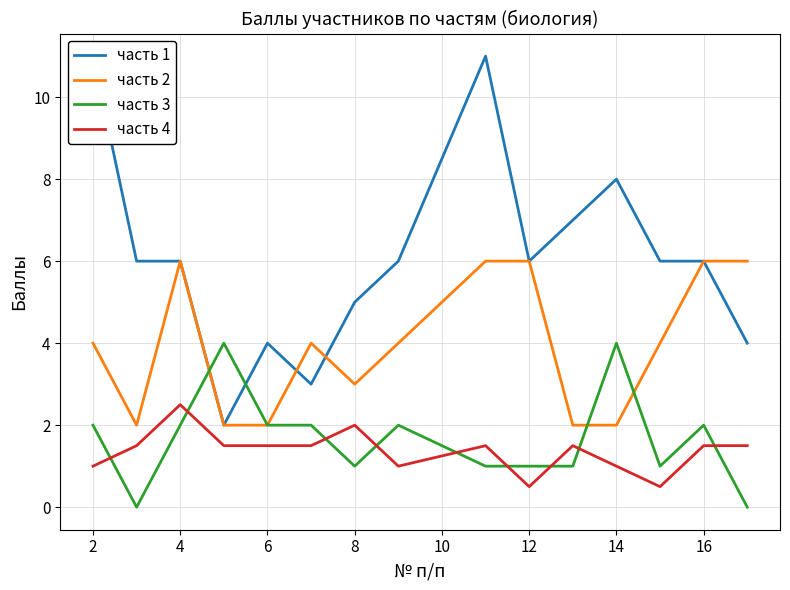

The часть 2 series shows 1.9 at 8. True or false?

False